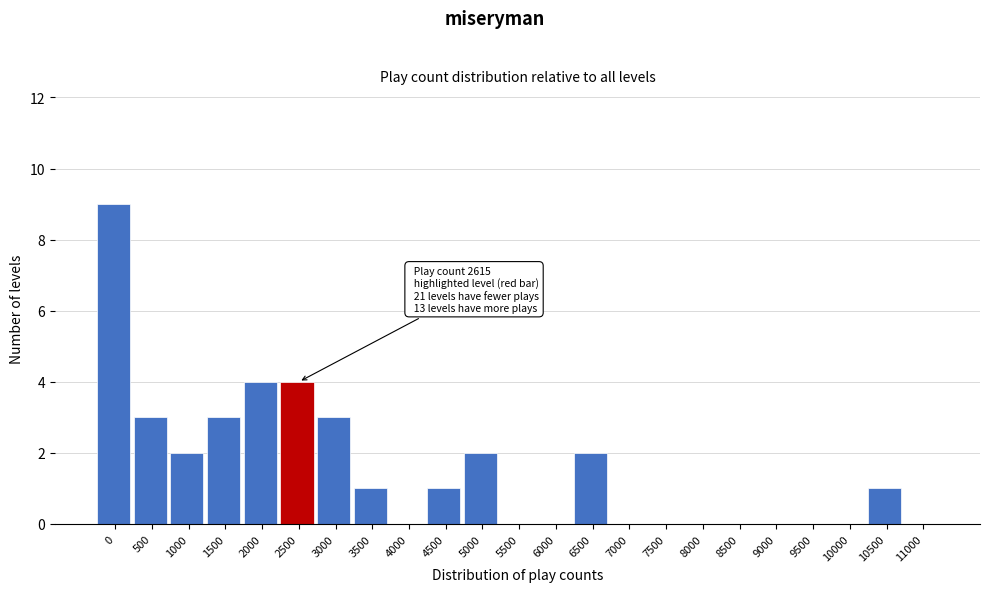

Reading left to right, transcribe all the data shown in this chart.

0=9	500=3	1000=2	1500=3	2000=4	2500=4	3000=3	3500=1	4000=0	4500=1	5000=2	5500=0	6000=0	6500=2	7000=0	7500=0	8000=0	8500=0	9000=0	9500=0	10000=0	10500=1	11000=0